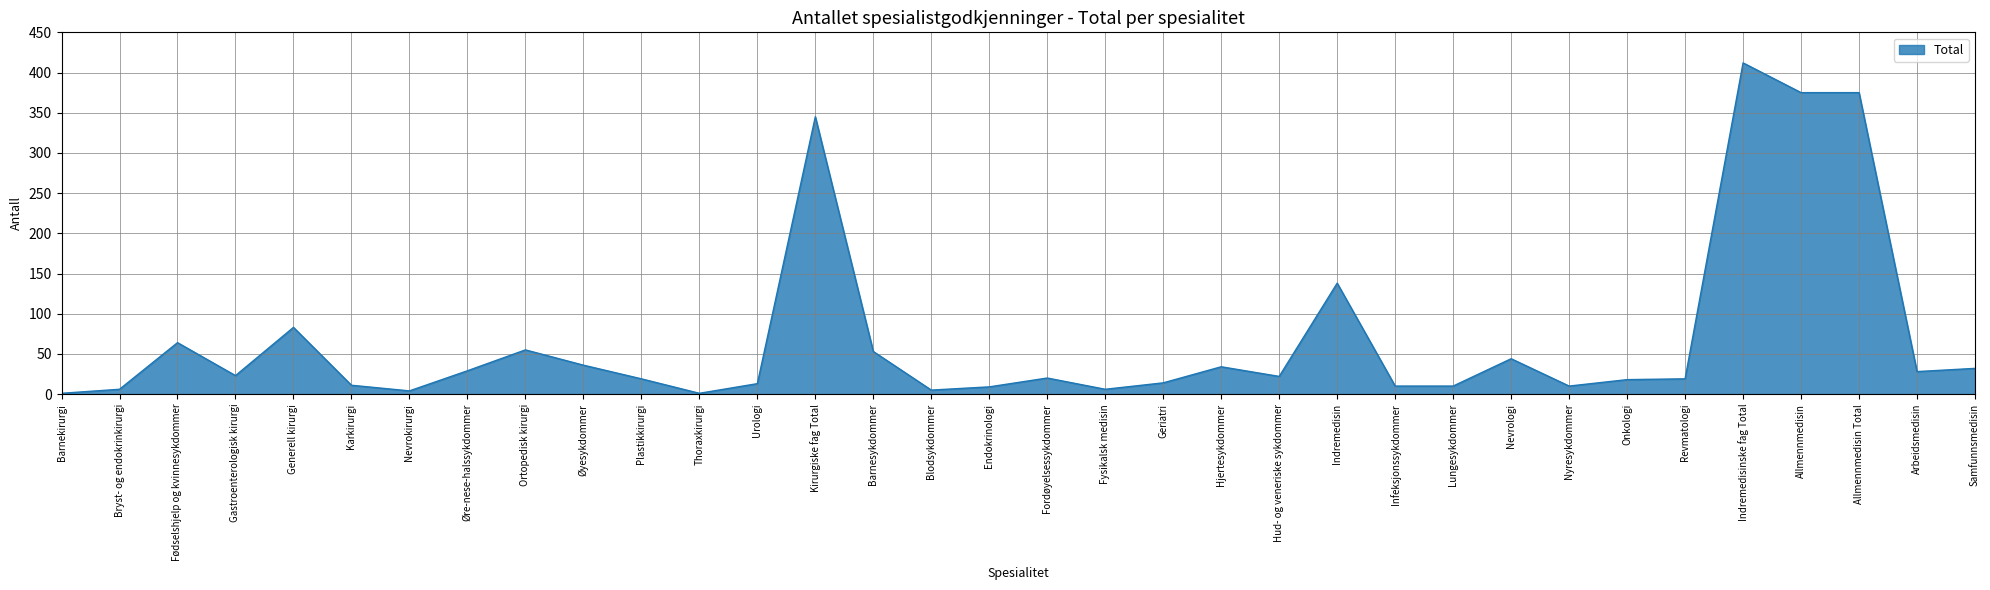

What is the greatest value displayed?

412